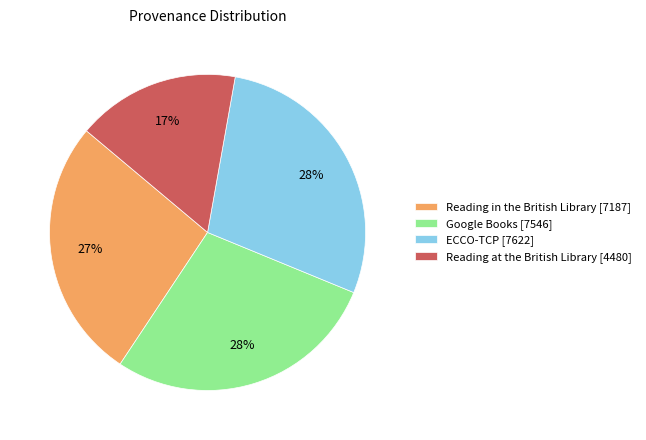

To the nearest percent, what is the average slice percentage?

25%